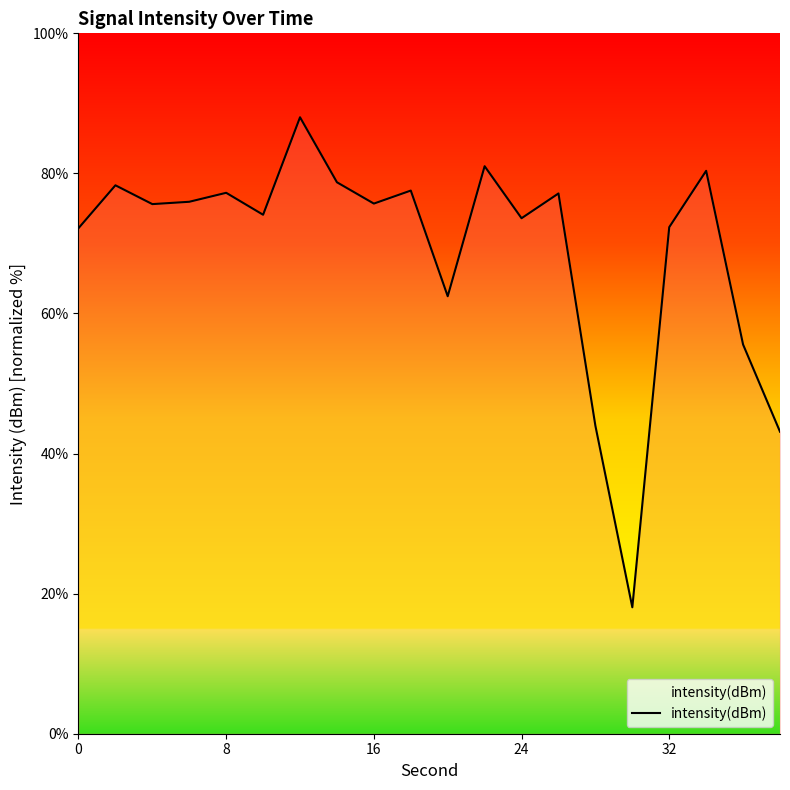

What is the minimum value shown in the chart?

18.1